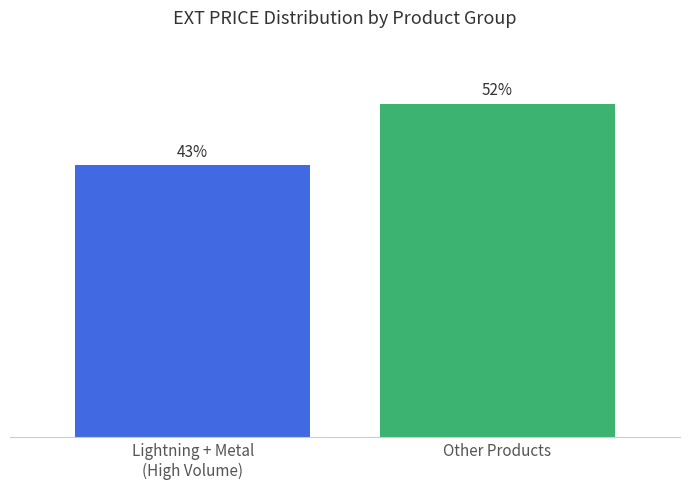

Which category has the highest value across all series?

Other Products